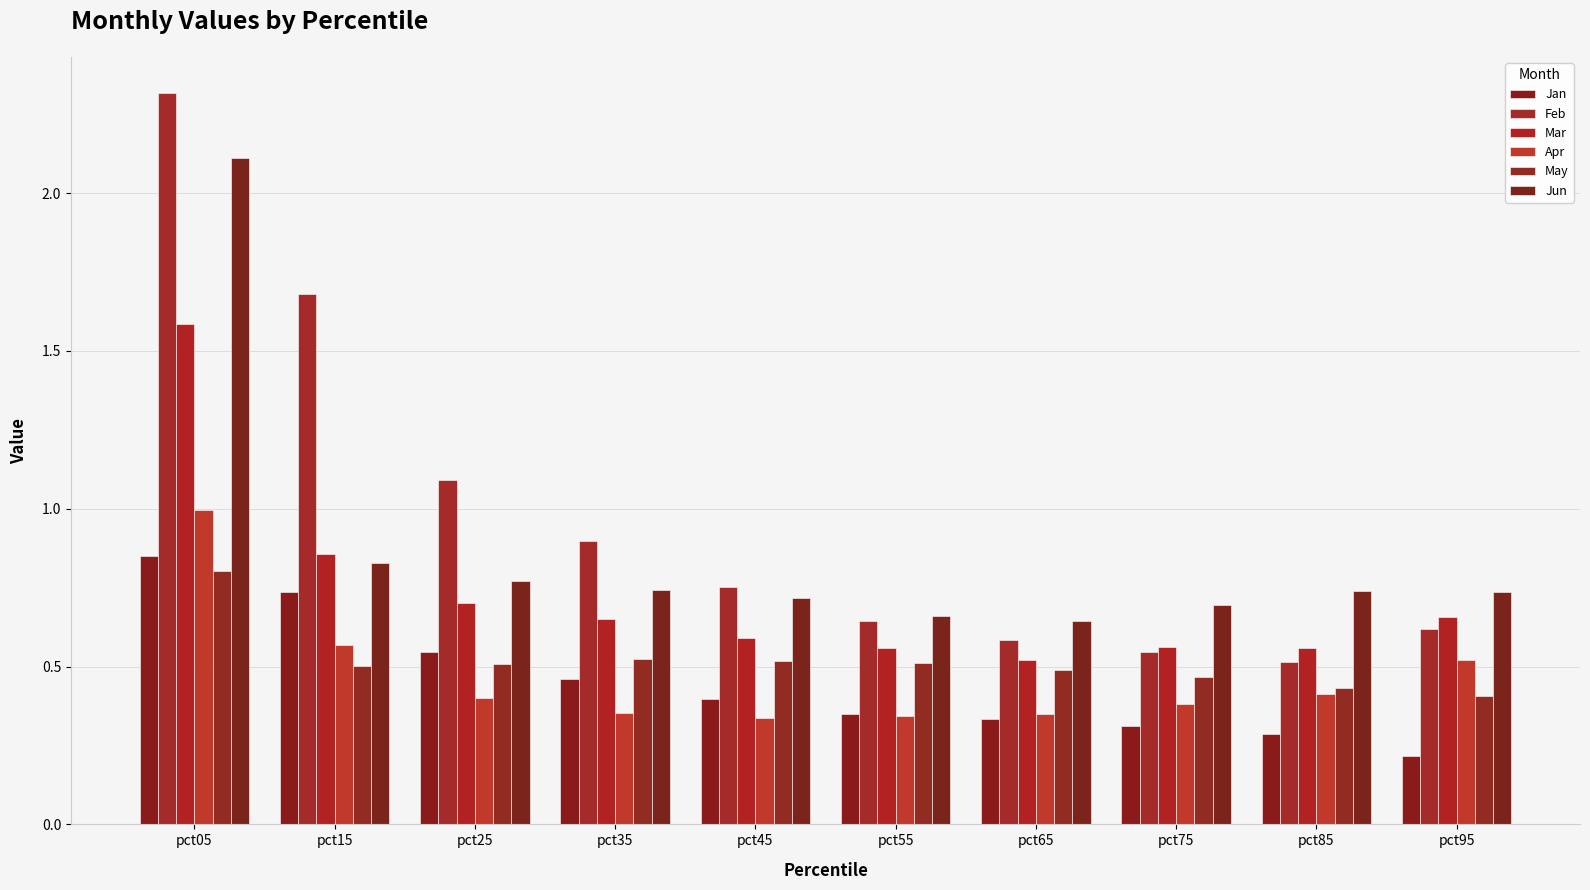

The May series shows 0.5 at pct65. True or false?

True